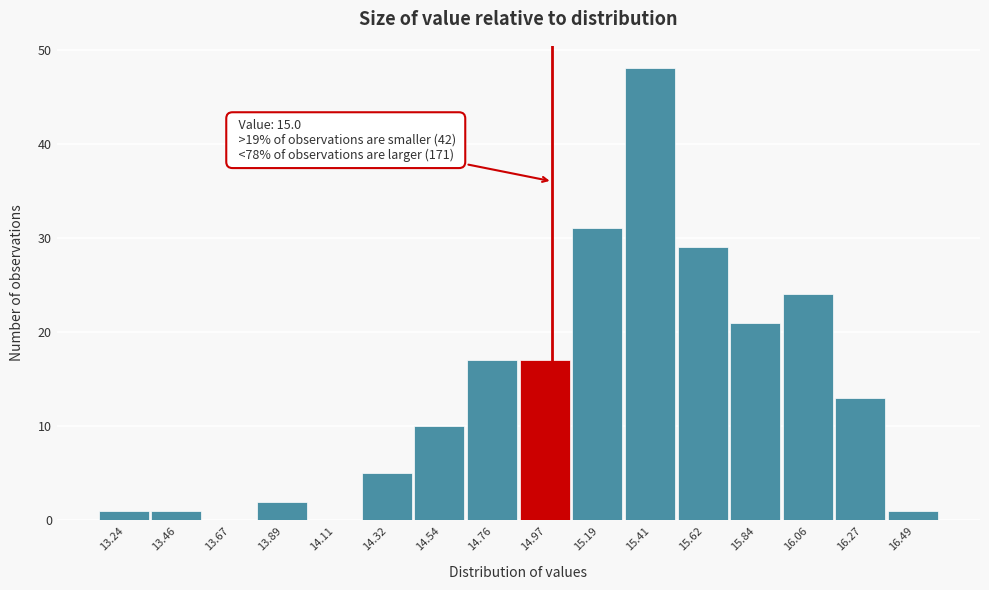

Which range on the x-axis has the tallest bar?

15.30 to 15.50